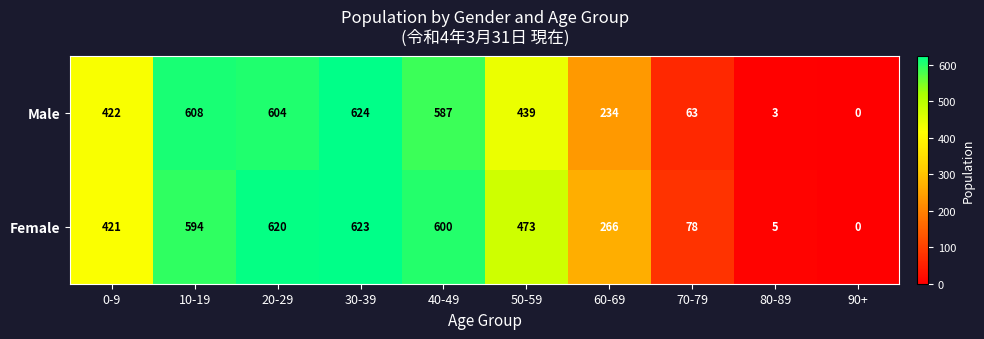

List the series in order of their overall mean, lowest first.

Male, Female